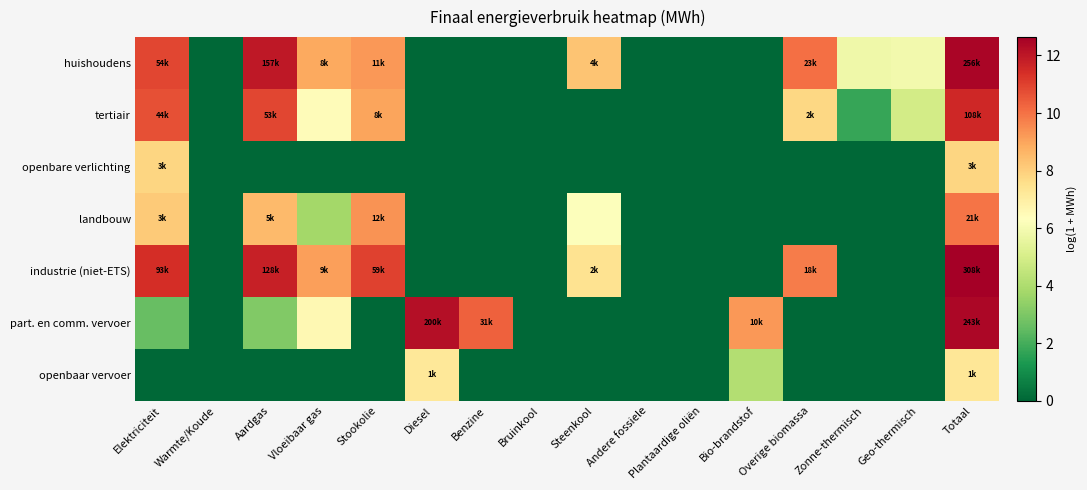

How many categories are shown in the chart?

16